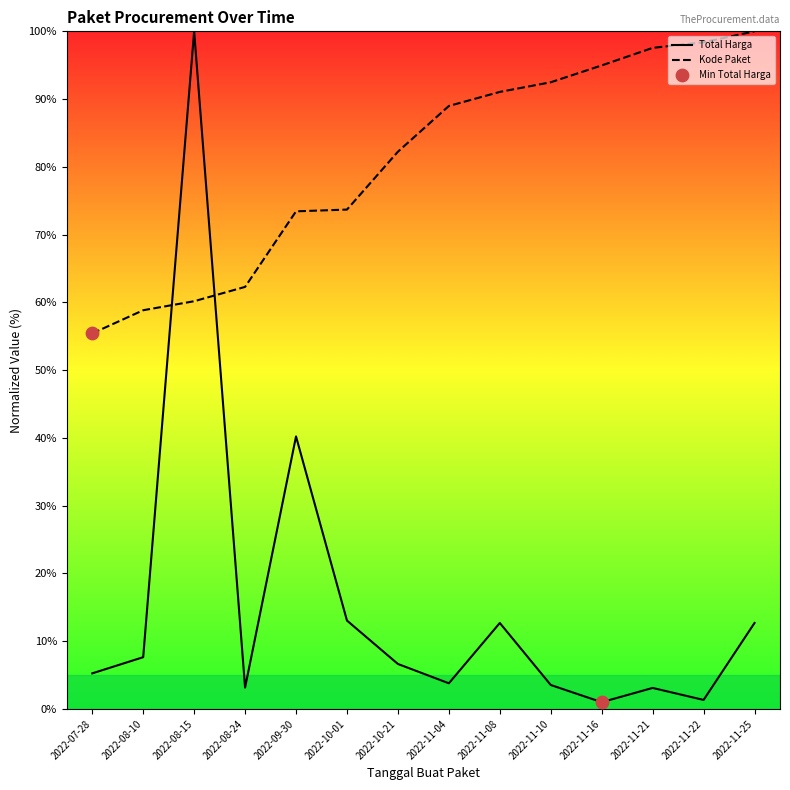

Is the value of Total Harga at 2022-10-21 greater than the value of Kode Paket at 2022-11-04?

No